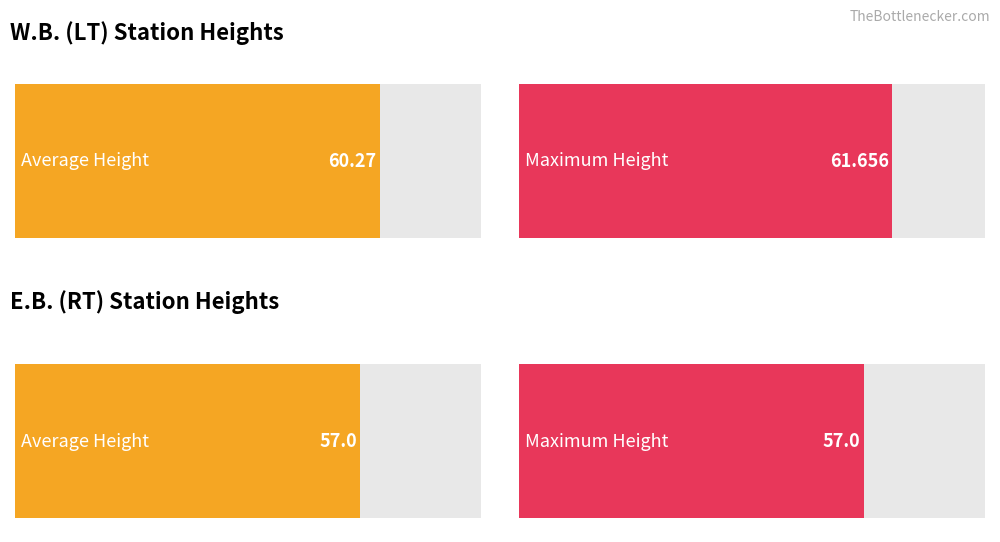

Count the number of data series in this chart.

2